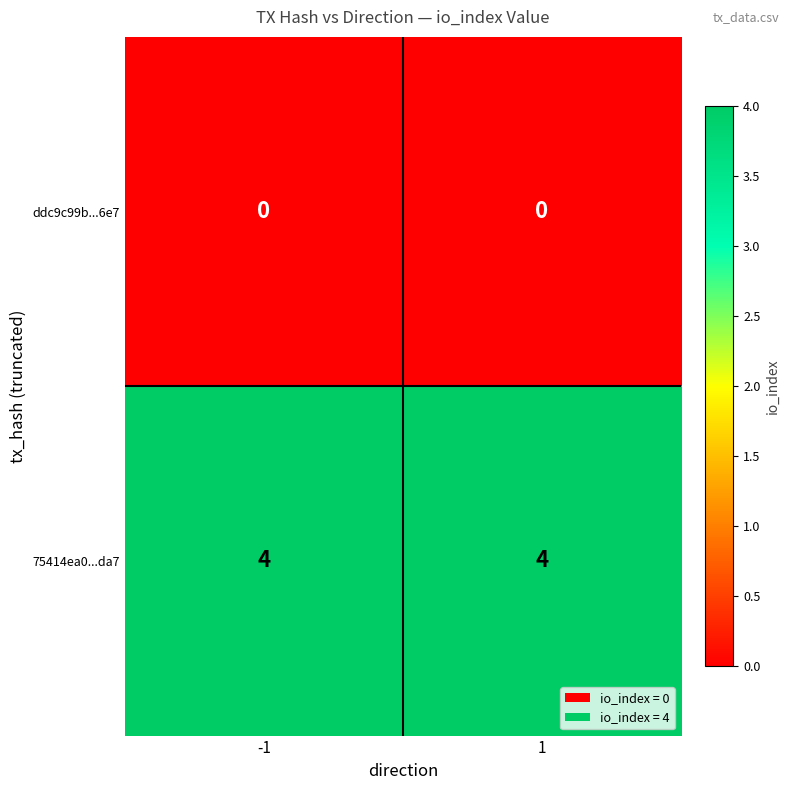

At 1, list the series in order from smallest to largest.

ddc9c99b...6e7, 75414ea0...da7